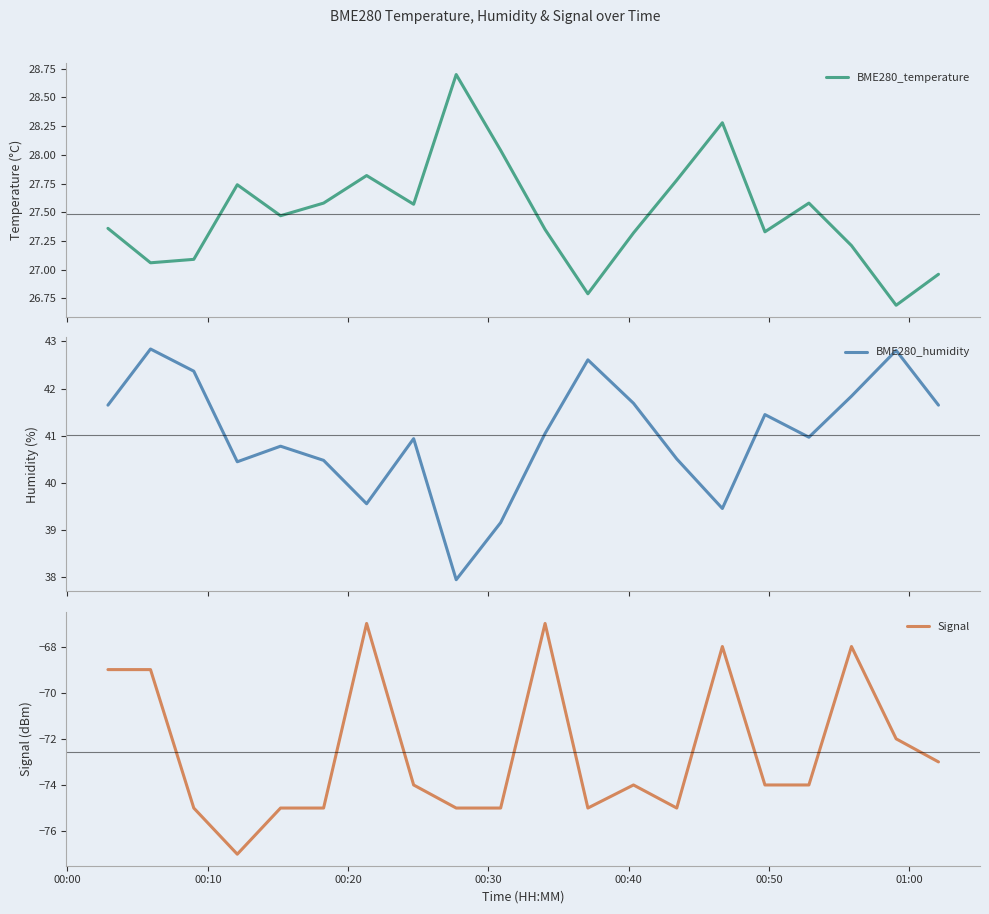

True or false: Signal and BME280_temperature intersect in this chart.

False